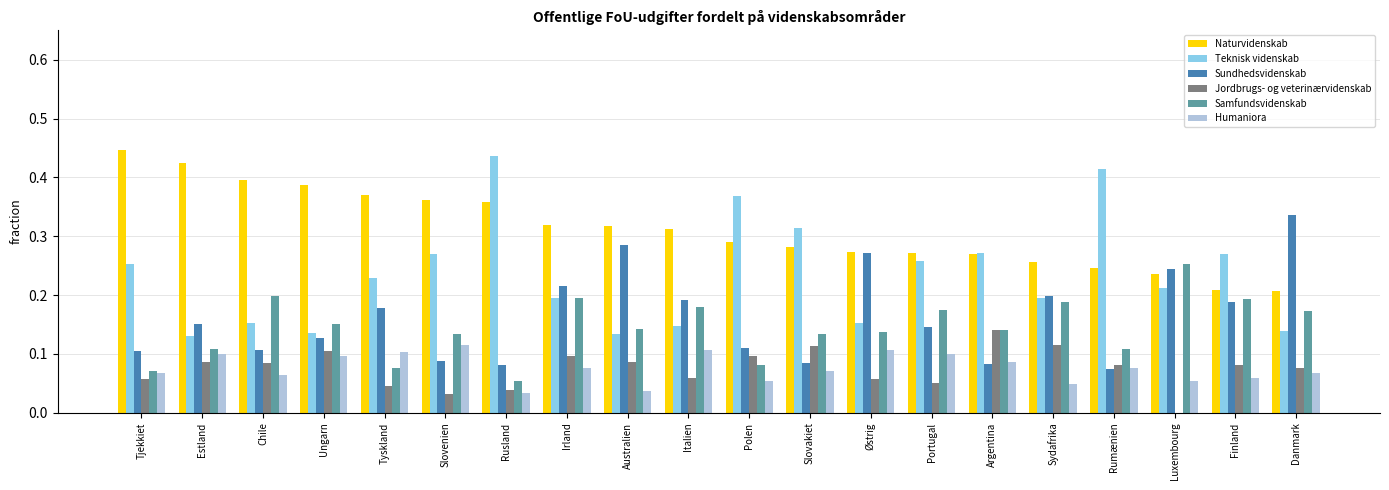

Which series changed the most between Tjekkiet and Sydafrika?

Naturvidenskab